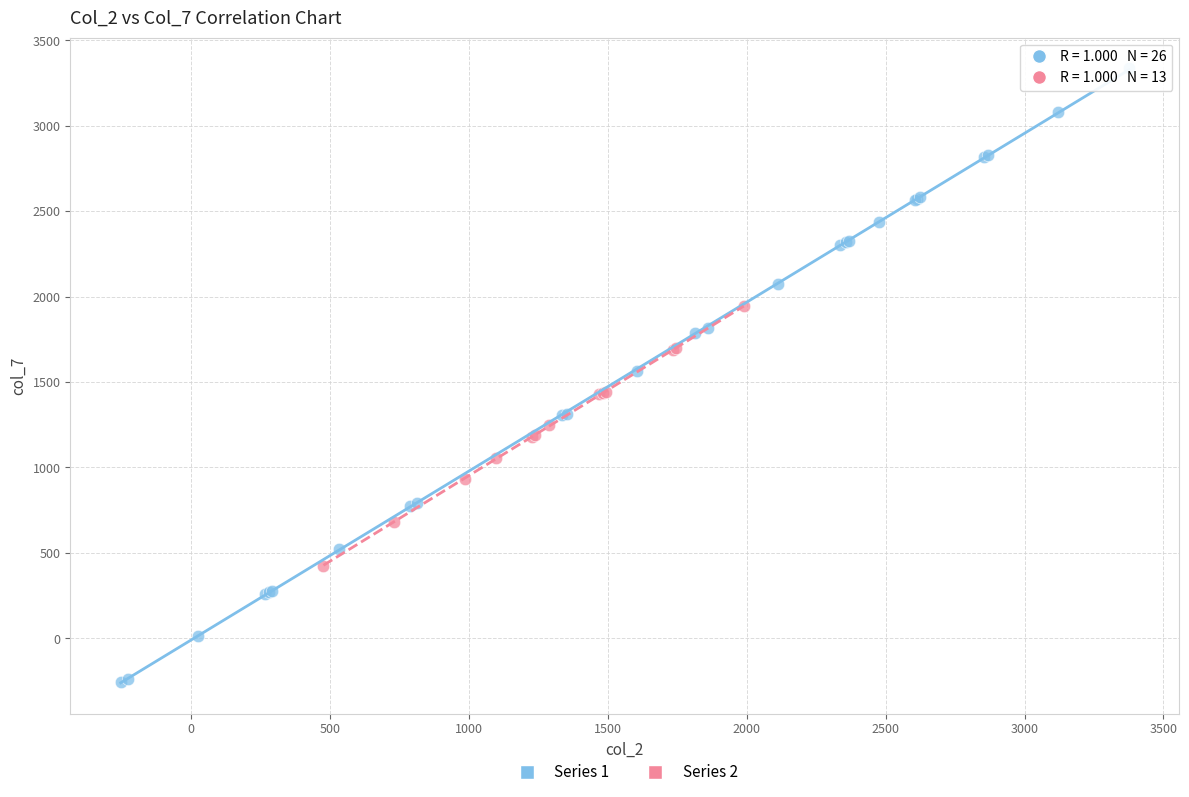

Which series reaches the minimum Y coordinate?

Series 1